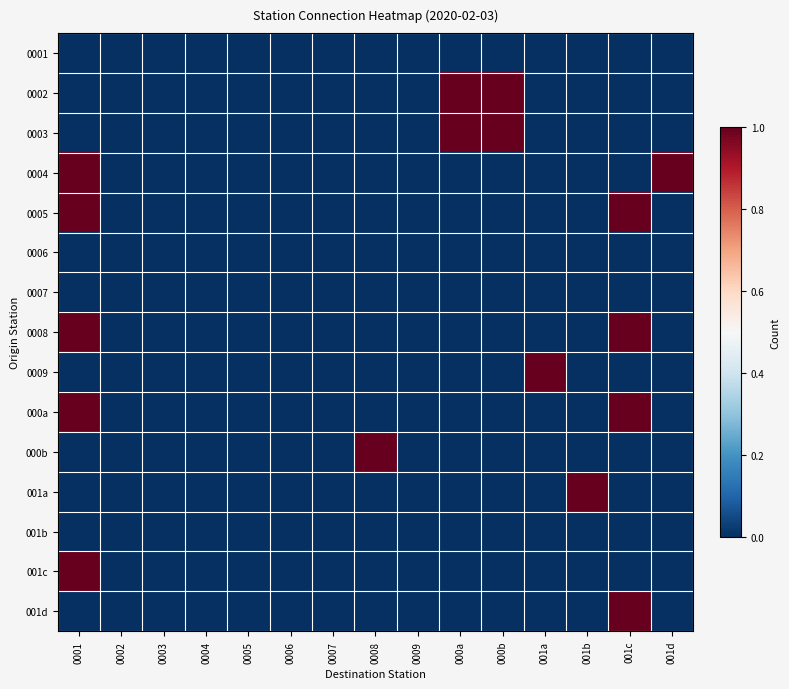

Reading left to right, transcribe all the data shown in this chart.

0001: 0001=0	0002=0	0003=0	0004=0	0005=0	0006=0	0007=0	0008=0	0009=0	000a=0	000b=0	001a=0	001b=0	001c=0	001d=0
0002: 0001=0	0002=0	0003=0	0004=0	0005=0	0006=0	0007=0	0008=0	0009=0	000a=1	000b=1	001a=0	001b=0	001c=0	001d=0
0003: 0001=0	0002=0	0003=0	0004=0	0005=0	0006=0	0007=0	0008=0	0009=0	000a=1	000b=1	001a=0	001b=0	001c=0	001d=0
0004: 0001=1	0002=0	0003=0	0004=0	0005=0	0006=0	0007=0	0008=0	0009=0	000a=0	000b=0	001a=0	001b=0	001c=0	001d=1
0005: 0001=1	0002=0	0003=0	0004=0	0005=0	0006=0	0007=0	0008=0	0009=0	000a=0	000b=0	001a=0	001b=0	001c=1	001d=0
0006: 0001=0	0002=0	0003=0	0004=0	0005=0	0006=0	0007=0	0008=0	0009=0	000a=0	000b=0	001a=0	001b=0	001c=0	001d=0
0007: 0001=0	0002=0	0003=0	0004=0	0005=0	0006=0	0007=0	0008=0	0009=0	000a=0	000b=0	001a=0	001b=0	001c=0	001d=0
0008: 0001=1	0002=0	0003=0	0004=0	0005=0	0006=0	0007=0	0008=0	0009=0	000a=0	000b=0	001a=0	001b=0	001c=1	001d=0
0009: 0001=0	0002=0	0003=0	0004=0	0005=0	0006=0	0007=0	0008=0	0009=0	000a=0	000b=0	001a=1	001b=0	001c=0	001d=0
000a: 0001=1	0002=0	0003=0	0004=0	0005=0	0006=0	0007=0	0008=0	0009=0	000a=0	000b=0	001a=0	001b=0	001c=1	001d=0
000b: 0001=0	0002=0	0003=0	0004=0	0005=0	0006=0	0007=0	0008=1	0009=0	000a=0	000b=0	001a=0	001b=0	001c=0	001d=0
001a: 0001=0	0002=0	0003=0	0004=0	0005=0	0006=0	0007=0	0008=0	0009=0	000a=0	000b=0	001a=0	001b=1	001c=0	001d=0
001b: 0001=0	0002=0	0003=0	0004=0	0005=0	0006=0	0007=0	0008=0	0009=0	000a=0	000b=0	001a=0	001b=0	001c=0	001d=0
001c: 0001=1	0002=0	0003=0	0004=0	0005=0	0006=0	0007=0	0008=0	0009=0	000a=0	000b=0	001a=0	001b=0	001c=0	001d=0
001d: 0001=0	0002=0	0003=0	0004=0	0005=0	0006=0	0007=0	0008=0	0009=0	000a=0	000b=0	001a=0	001b=0	001c=1	001d=0